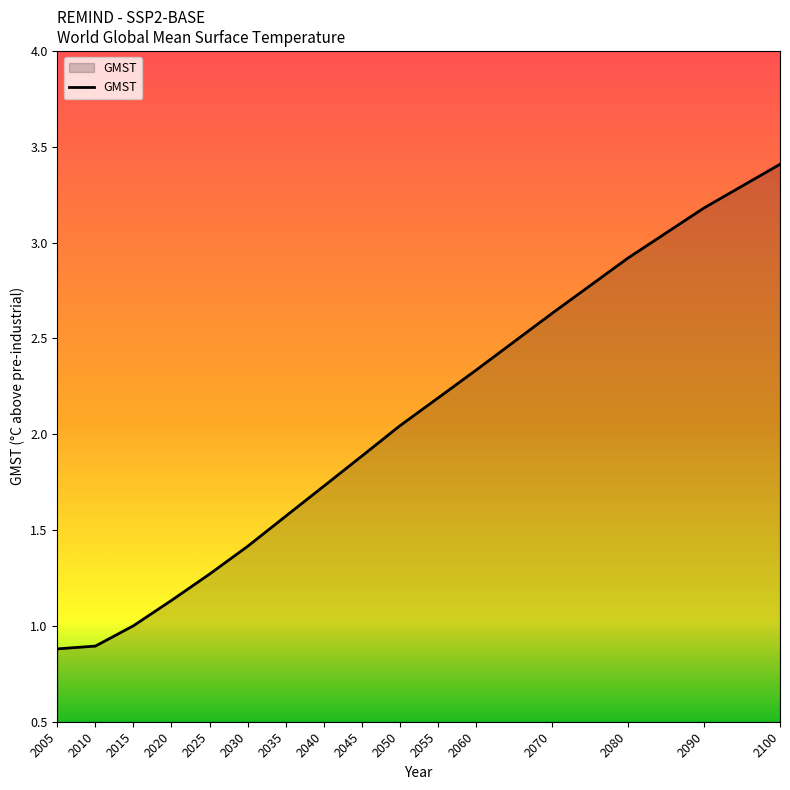

Which label corresponds to the largest value in the chart?

2100